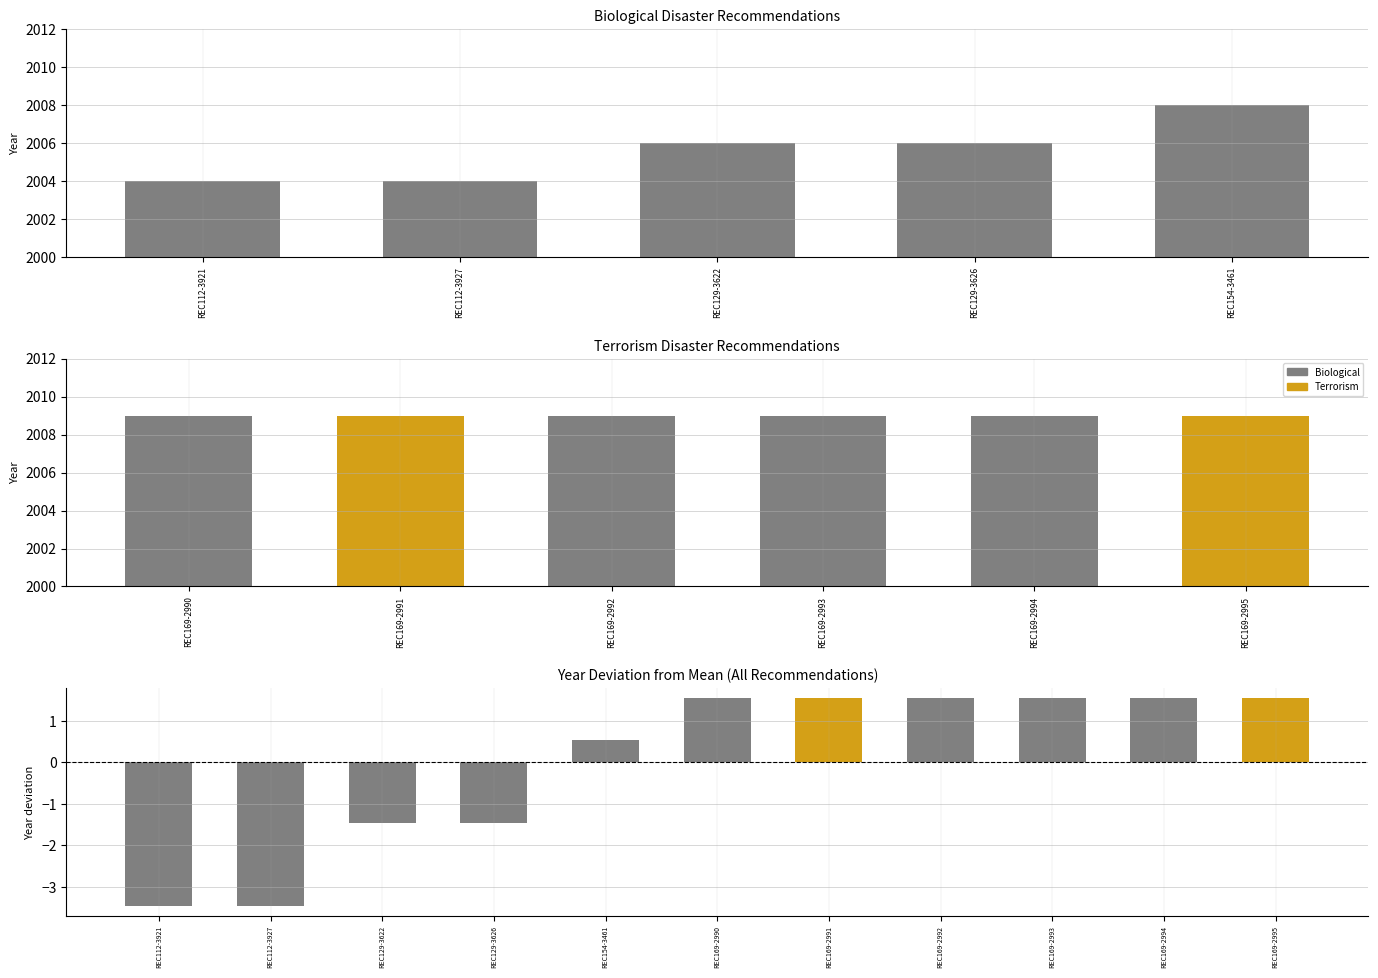

What is the label of the 4th bar from the right?

REC112-3927